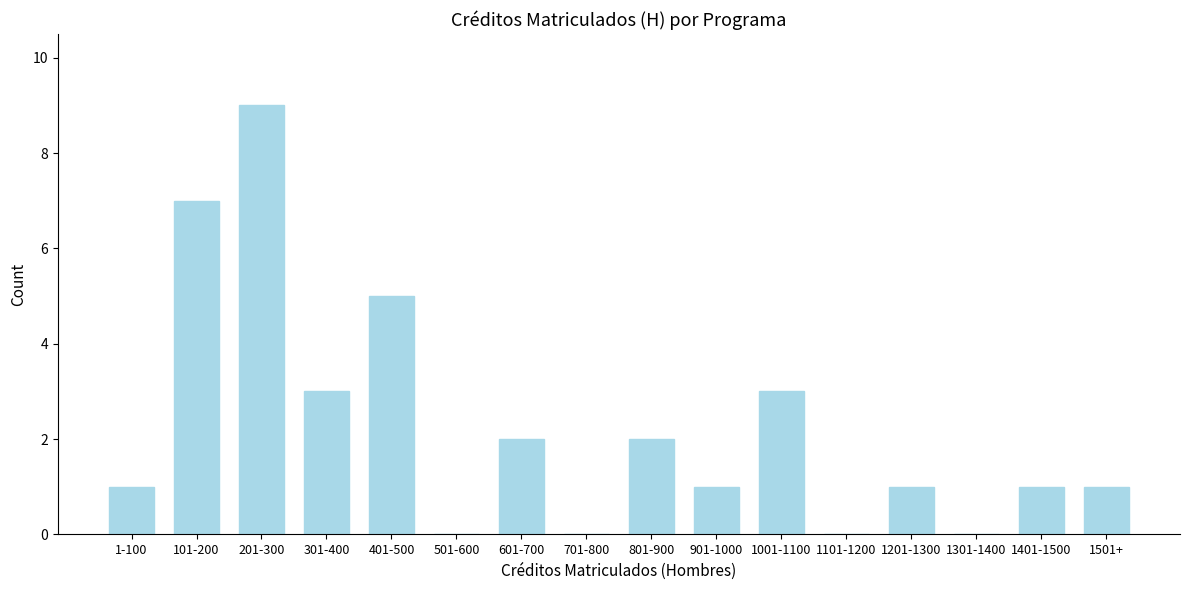

Reading left to right, extract all data points from this chart.

1-100=1	101-200=7	201-300=9	301-400=3	401-500=5	501-600=0	601-700=2	701-800=0	801-900=2	901-1000=1	1001-1100=3	1101-1200=0	1201-1300=1	1301-1400=0	1401-1500=1	1501+=1